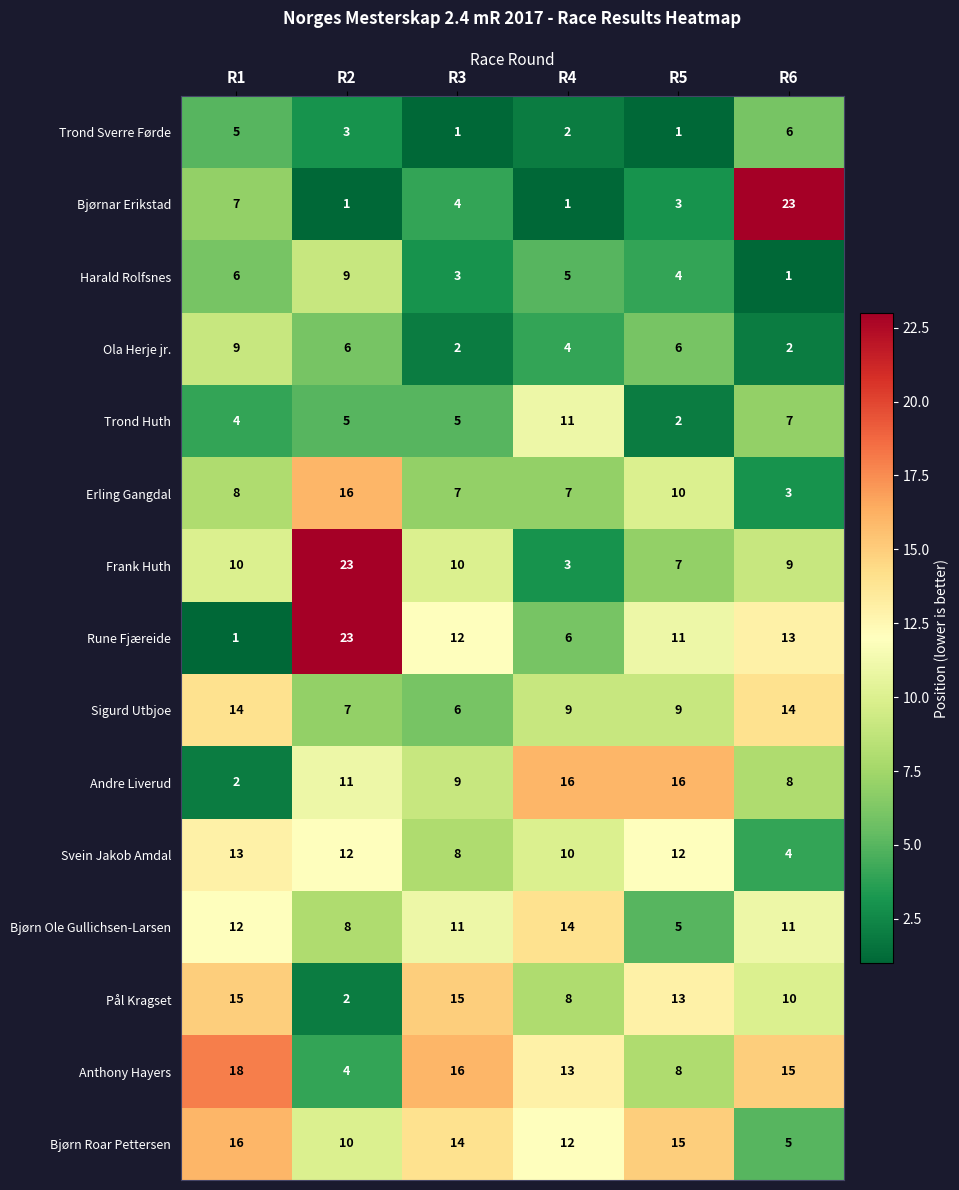

Which series changed the most between R2 and R5?

Frank Huth